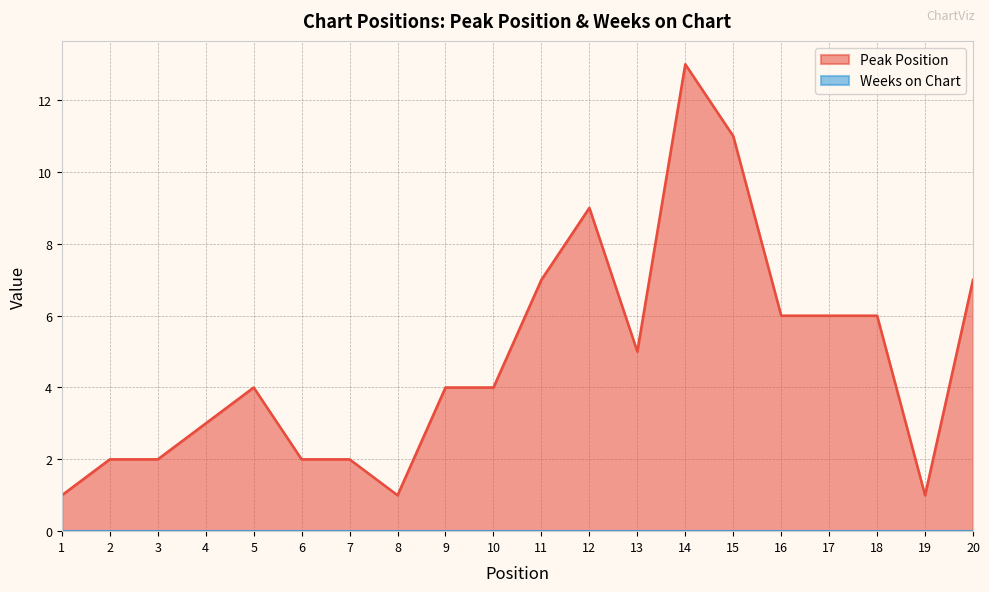

What is the difference between the maximum and second lowest values?

12